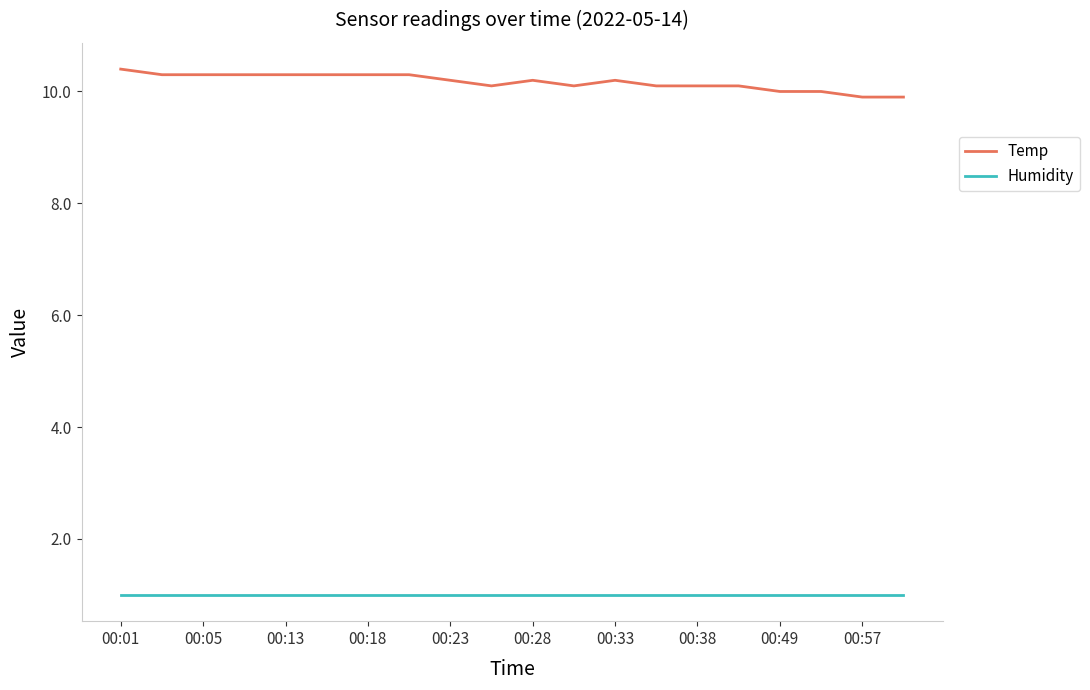

True or false: Humidity and Temp intersect in this chart.

False